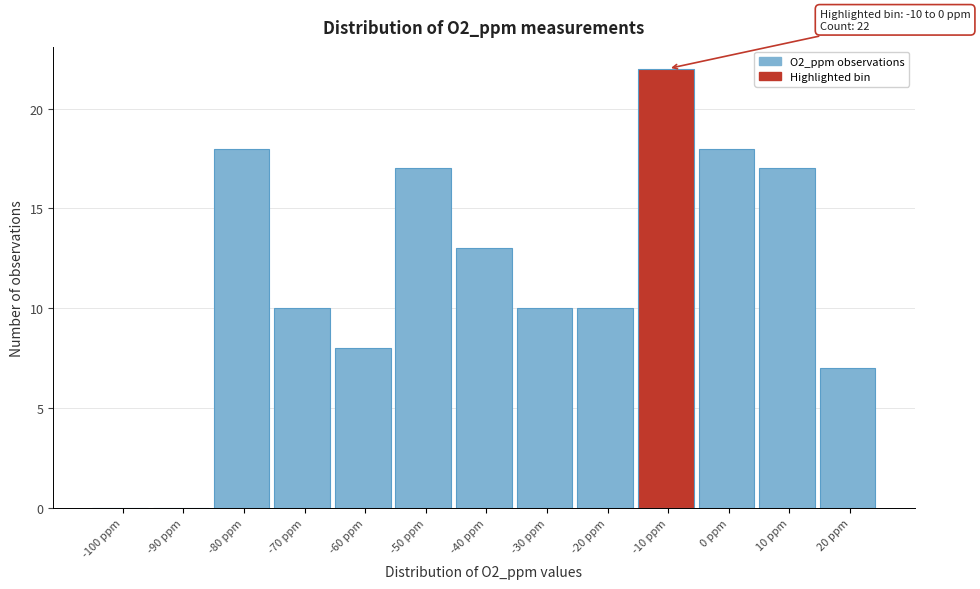

Reading left to right, list all the values displayed in this chart.

-100 ppm=0	-90 ppm=0	-80 ppm=18	-70 ppm=10	-60 ppm=8	-50 ppm=17	-40 ppm=13	-30 ppm=10	-20 ppm=10	-10 ppm=22	0 ppm=18	10 ppm=17	20 ppm=7